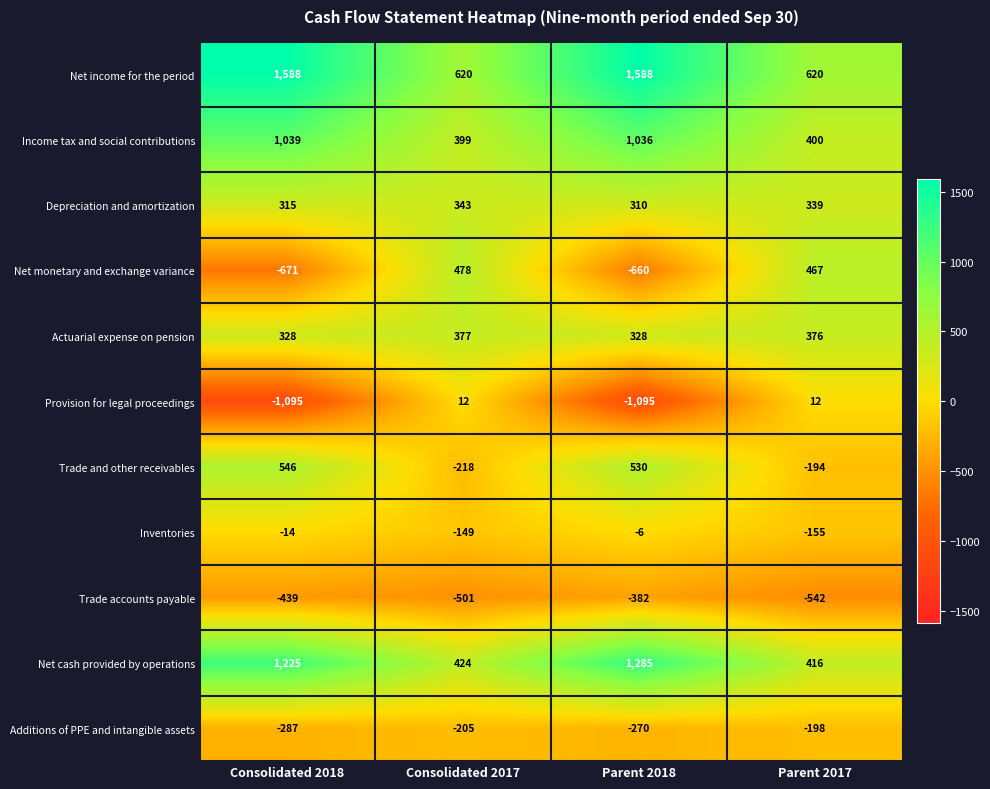

Count the Provision for legal proceedings values in the range -1095 to 12.

4